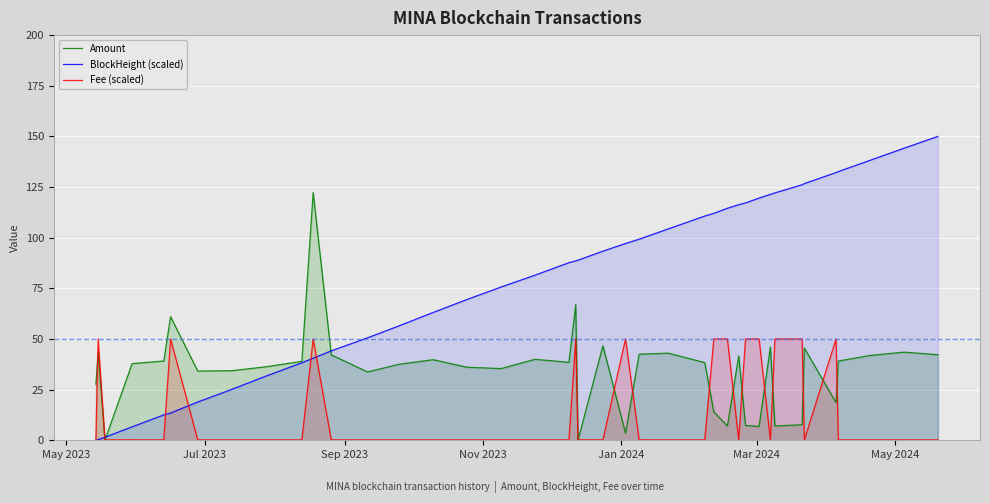

How many series are shown in this chart?

3